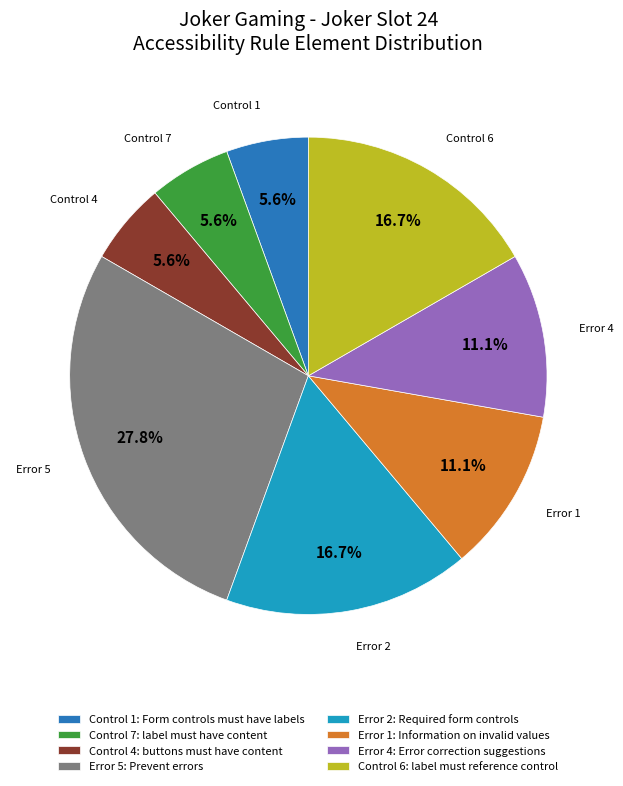

Do Control 4: buttons must have content and Control 7: label must have content together represent more than half of the pie?

No